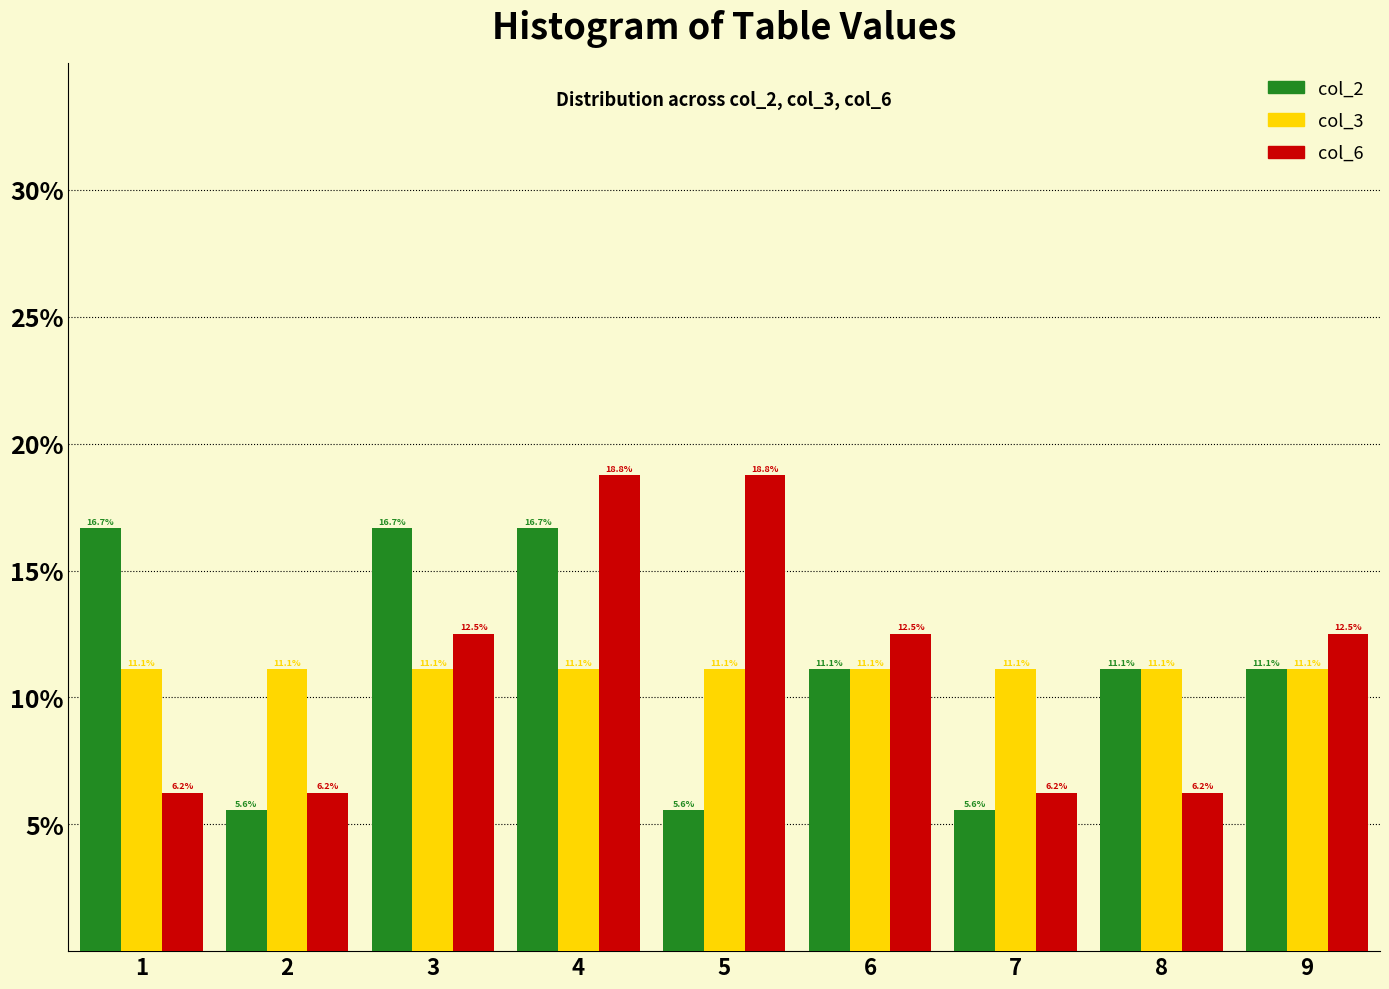

Which series changed the most between 1 and 2?

col_2